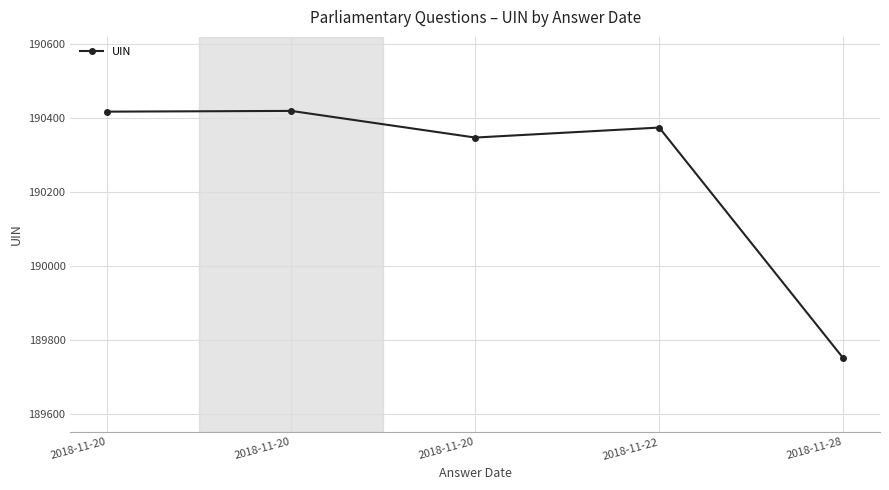

At which label does the data first exceed 190373?

2018-11-20